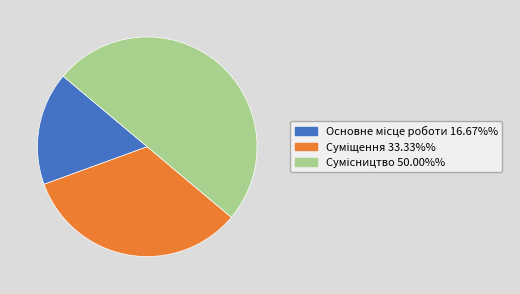

What is the smallest slice in the pie chart?

Основне місце роботи